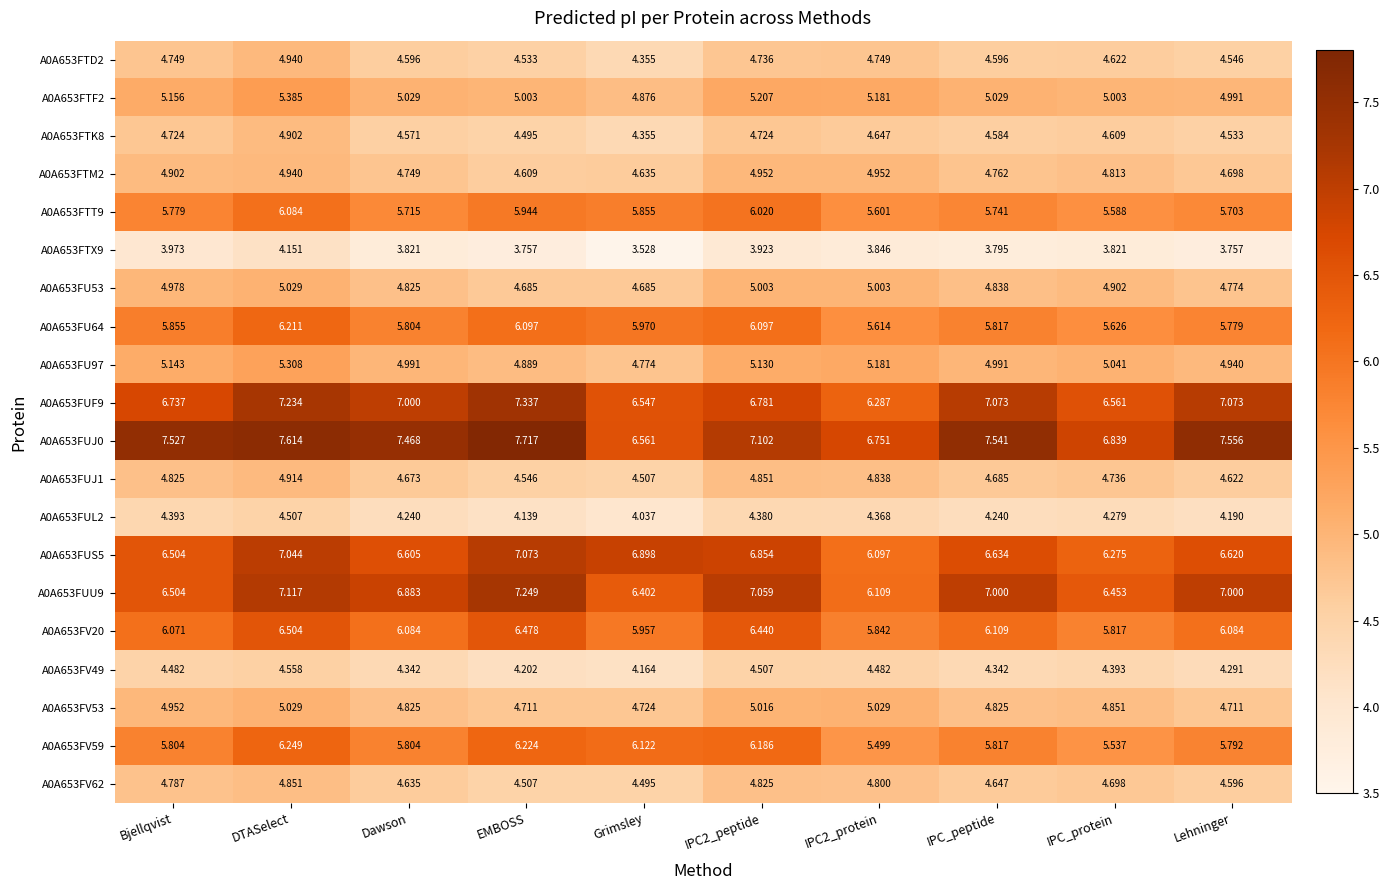

Is the value of A0A653FTD2 at DTASelect greater than the value of A0A653FV53 at DTASelect?

No